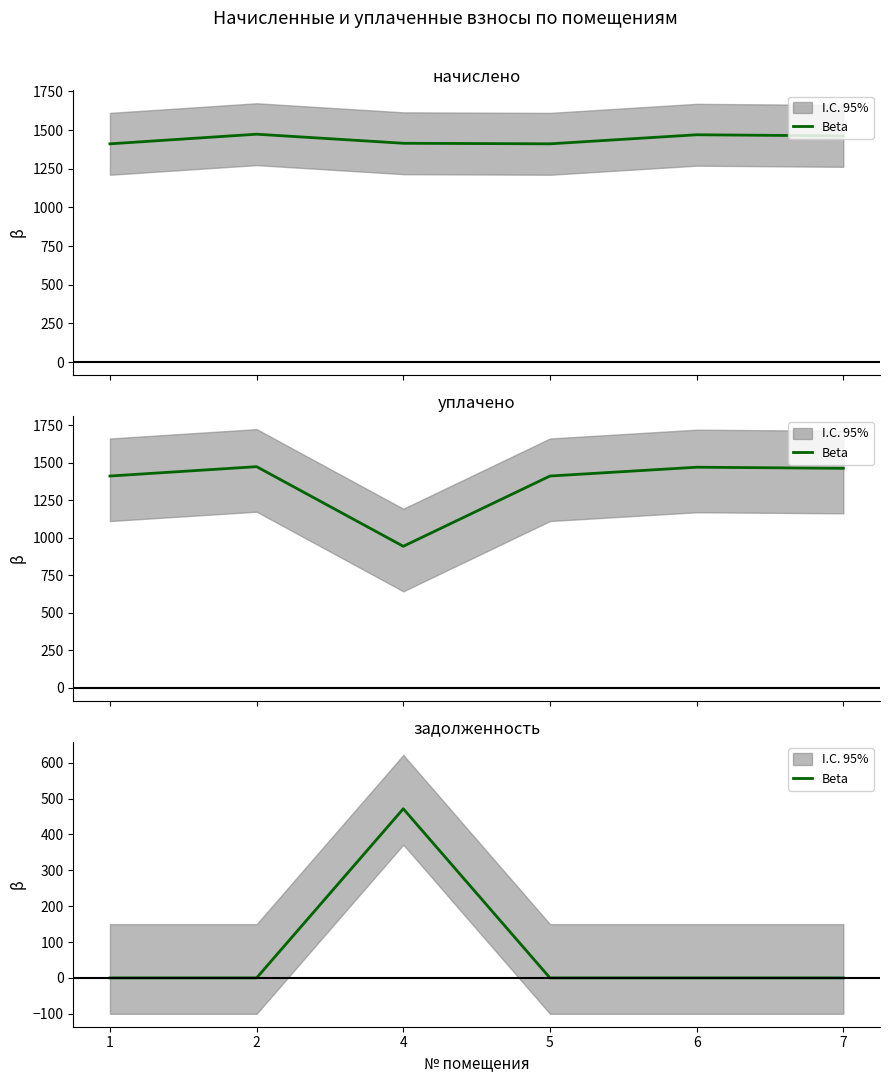

How many categories are shown in the chart?

6